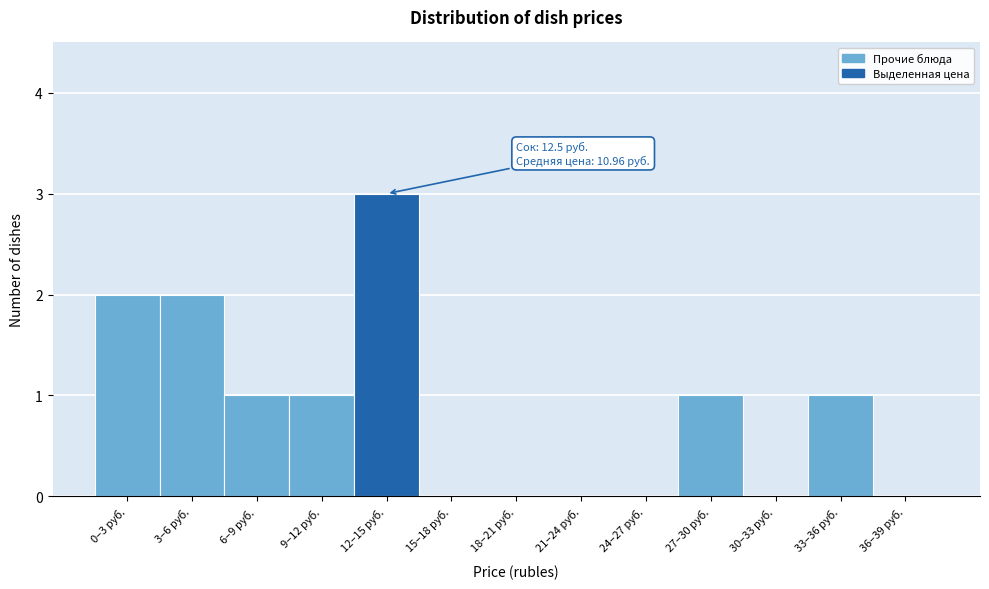

Reading left to right, list all the values displayed in this chart.

0–3 руб.=2	3–6 руб.=2	6–9 руб.=1	9–12 руб.=1	12–15 руб.=3	15–18 руб.=0	18–21 руб.=0	21–24 руб.=0	24–27 руб.=0	27–30 руб.=1	30–33 руб.=0	33–36 руб.=1	36–39 руб.=0